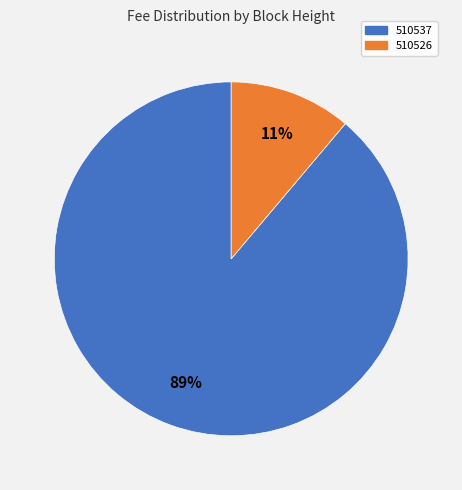

To the nearest percent, what portion does 510526 represent?

11%